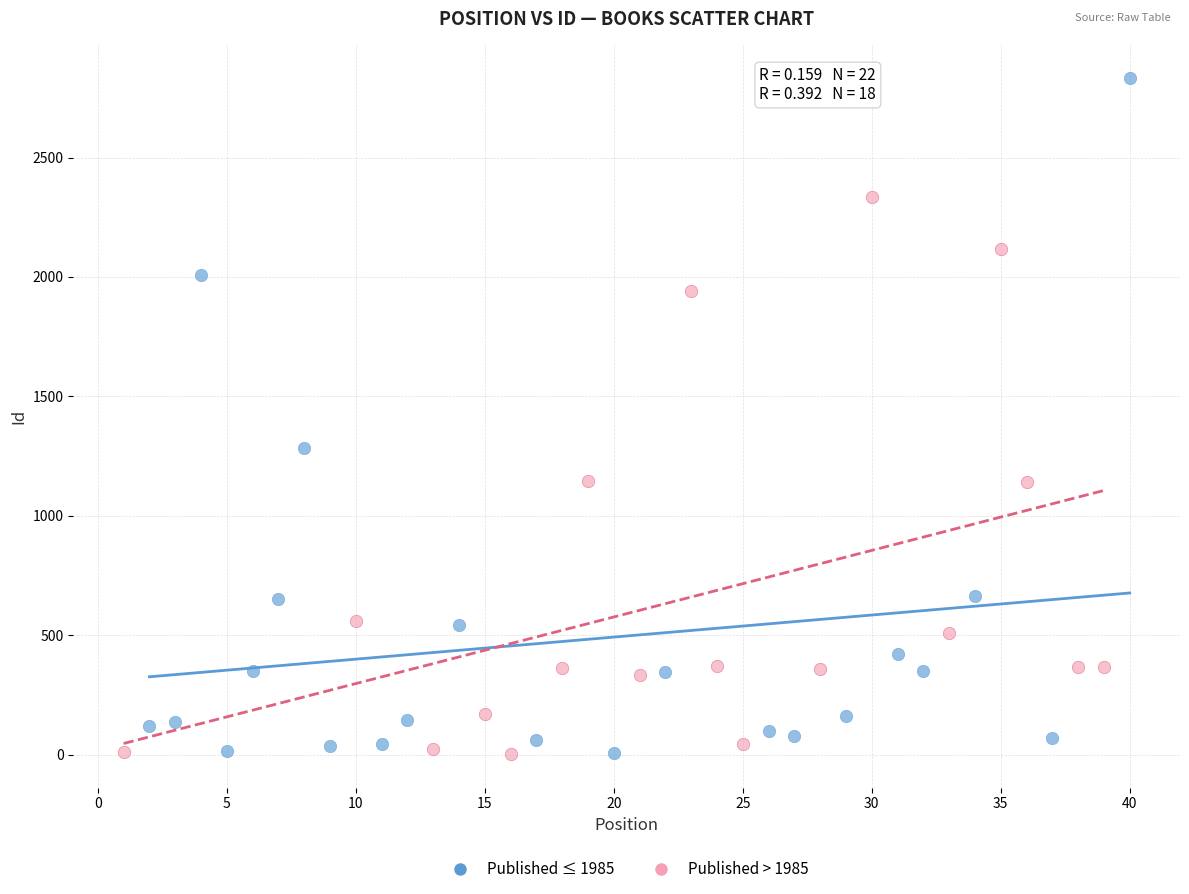

Which series contains the highest Y value?

Published ≤ 1985